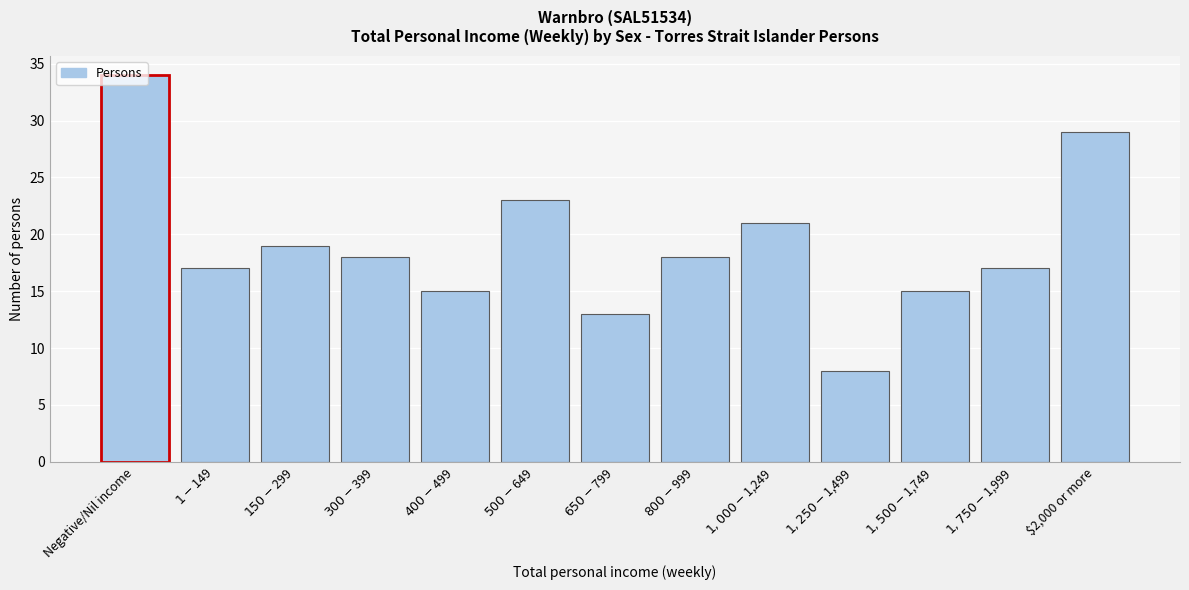

What is the maximum value shown in the chart?

34